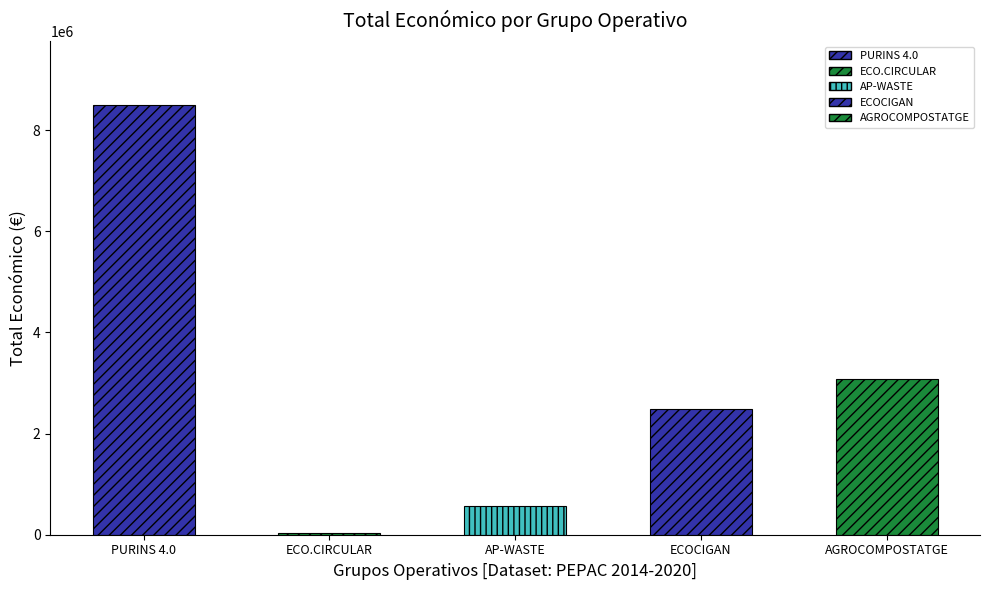

How many data points does each series have?

5